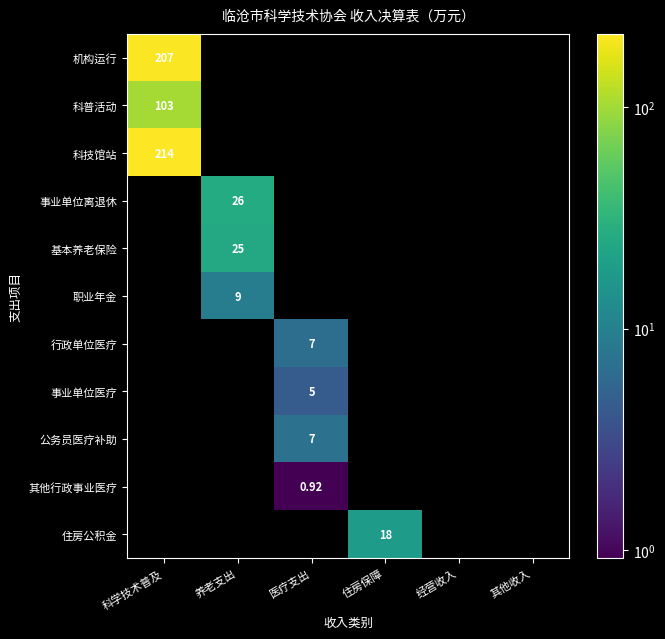

Is the value of 机构运行 at 科学技术普及 greater than the value of 事业单位离退休 at 经营收入?

No